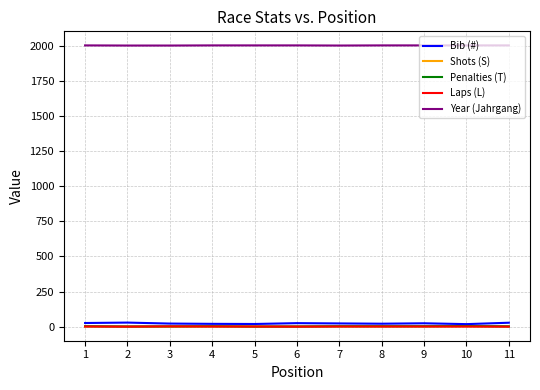

Which series has the largest total across all categories?

Year (Jahrgang)